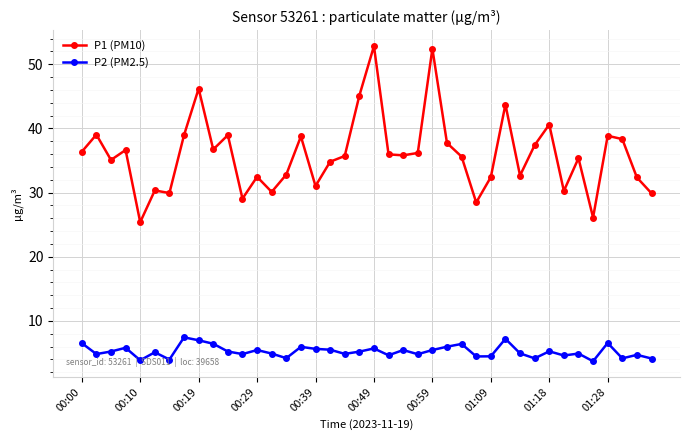

What is the difference between the maximum and minimum values in the P2 (PM2.5) series?

3.7